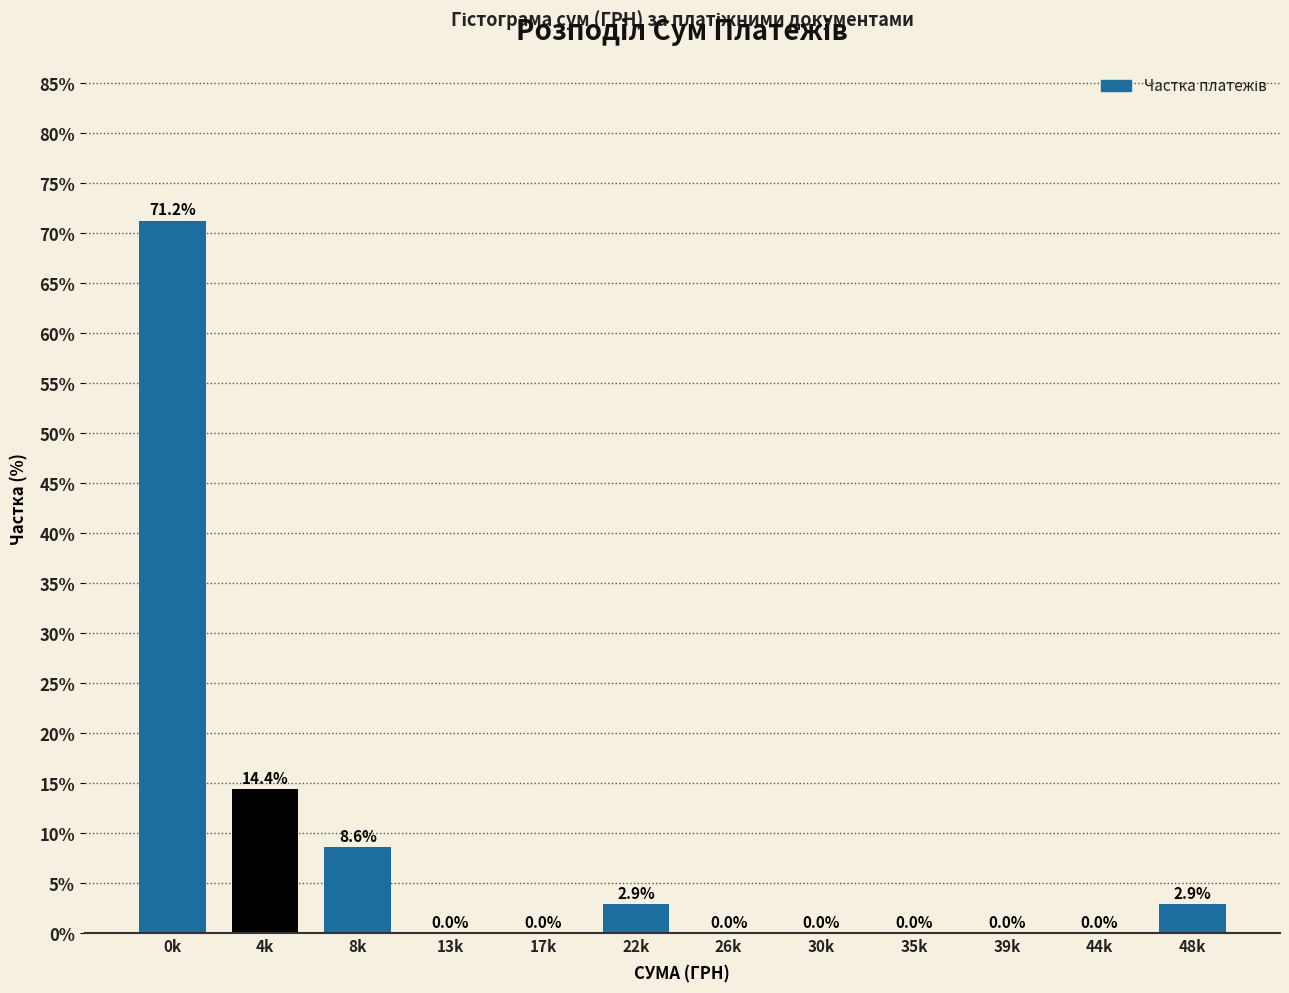

Reading right to left, list all the values displayed in this chart.

48k=2.9	44k=0.0	39k=0.0	35k=0.0	30k=0.0	26k=0.0	22k=2.9	17k=0.0	13k=0.0	8k=8.6	4k=14.4	0k=71.2